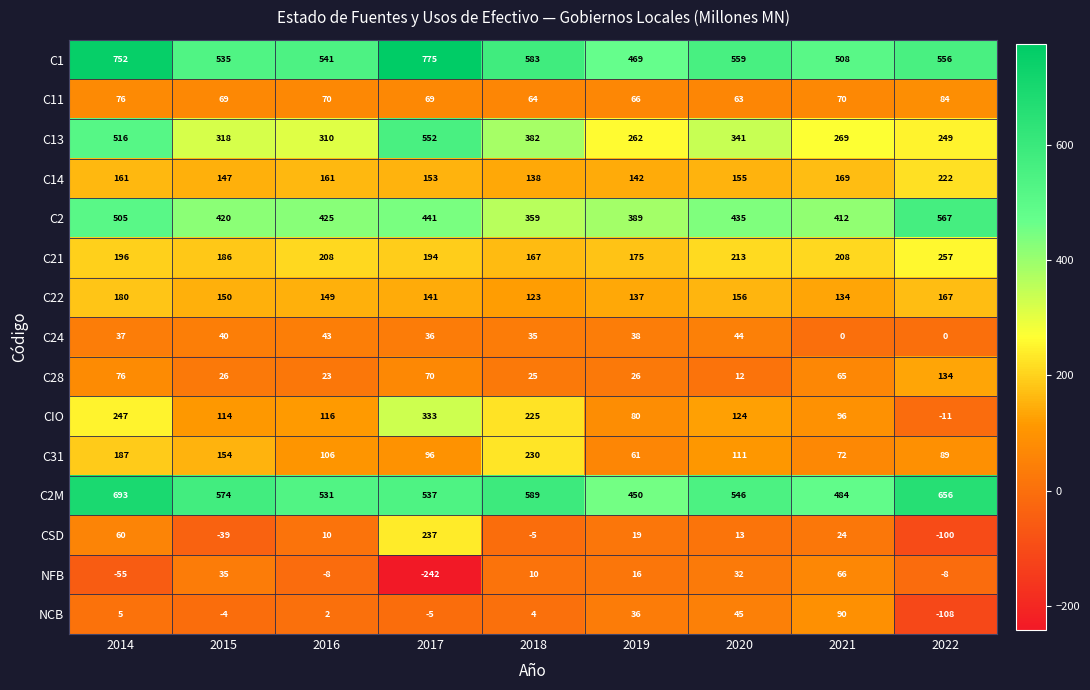

What is the average value of the C28 series?

51